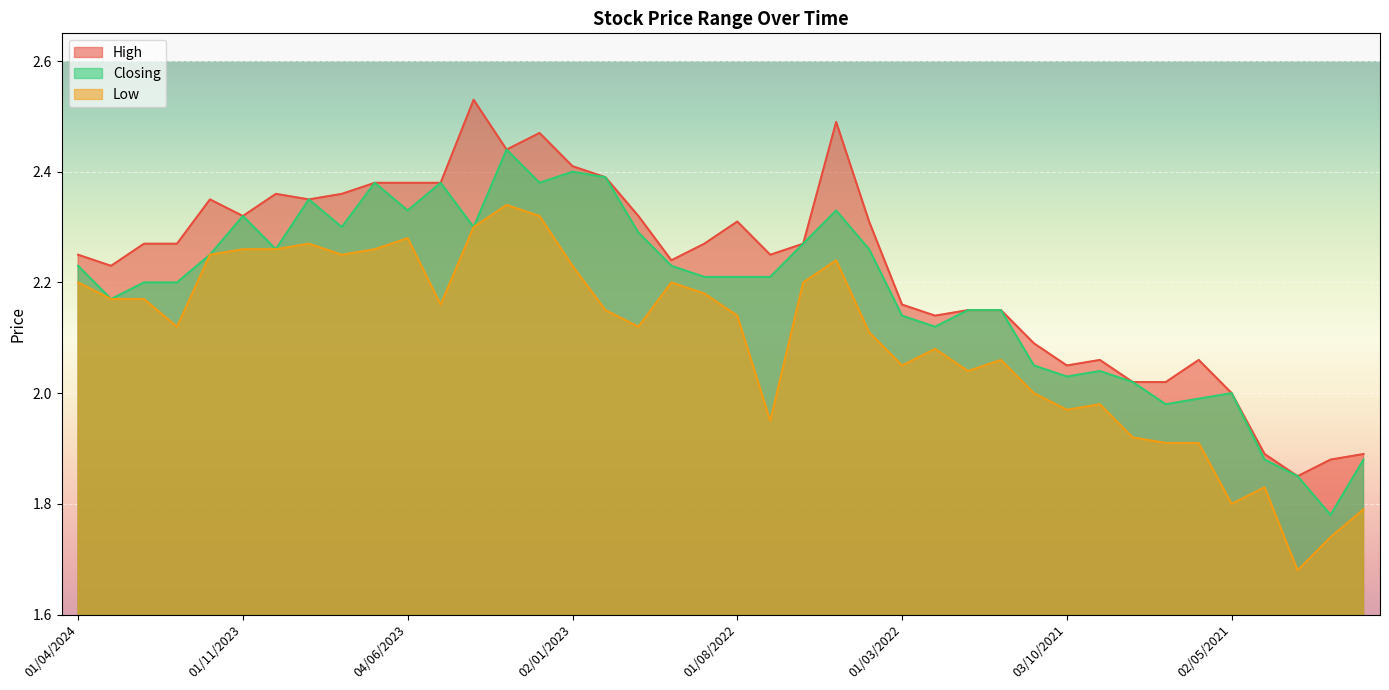

Reading left to right, extract all data points from this chart.

High: 2.2	2.2	2.3	2.3	2.4	2.3	2.4	2.4	2.4	2.4	2.4	2.4	2.5	2.4	2.5	2.4	2.4	2.3	2.2	2.3	2.3	2.2	2.3	2.5	2.3	2.2	2.1	2.1	2.1	2.1	2.0	2.1	2.0	2.0	2.1	2.0	1.9	1.9	1.9	1.9
Closing: 2.2	2.2	2.2	2.2	2.2	2.3	2.3	2.4	2.3	2.4	2.3	2.4	2.3	2.4	2.4	2.4	2.4	2.3	2.2	2.2	2.2	2.2	2.3	2.3	2.3	2.1	2.1	2.1	2.1	2.0	2.0	2.0	2.0	2.0	2.0	2.0	1.9	1.9	1.8	1.9
Low: 2.2	2.2	2.2	2.1	2.2	2.3	2.3	2.3	2.2	2.3	2.3	2.2	2.3	2.3	2.3	2.2	2.1	2.1	2.2	2.2	2.1	1.9	2.2	2.2	2.1	2.0	2.1	2.0	2.1	2.0	2.0	2.0	1.9	1.9	1.9	1.8	1.8	1.7	1.7	1.8